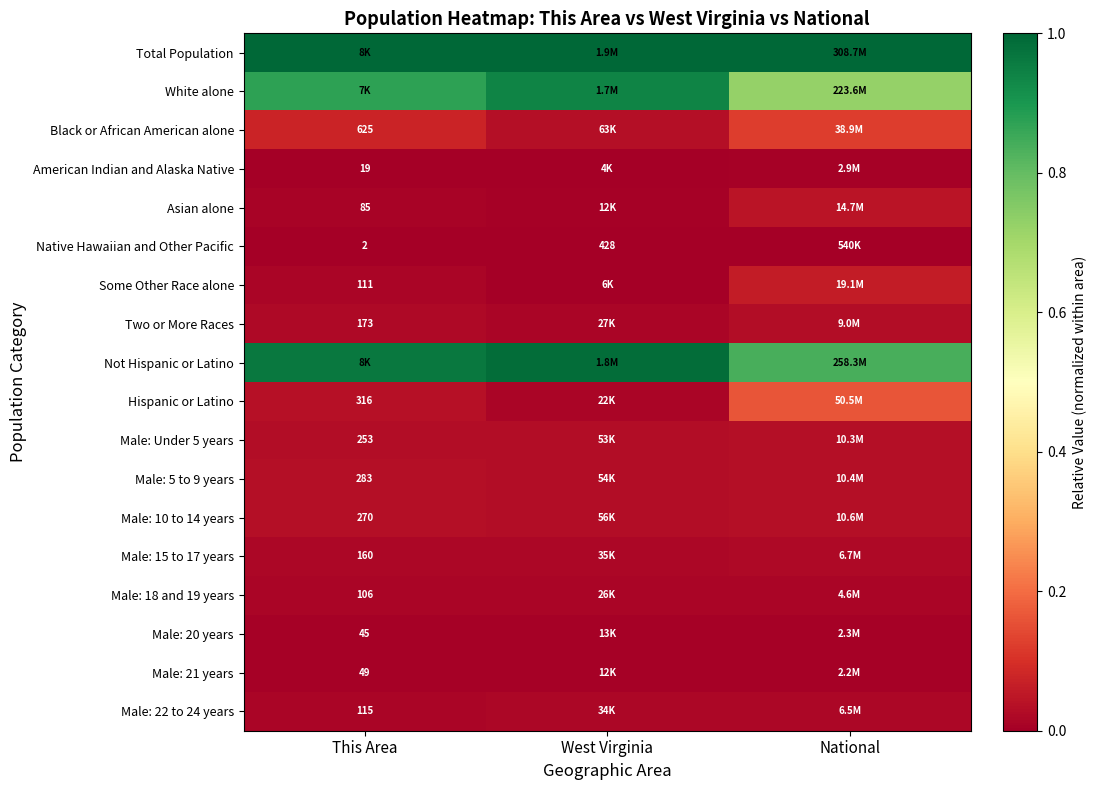

Which series has the largest total across all categories?

Total Population